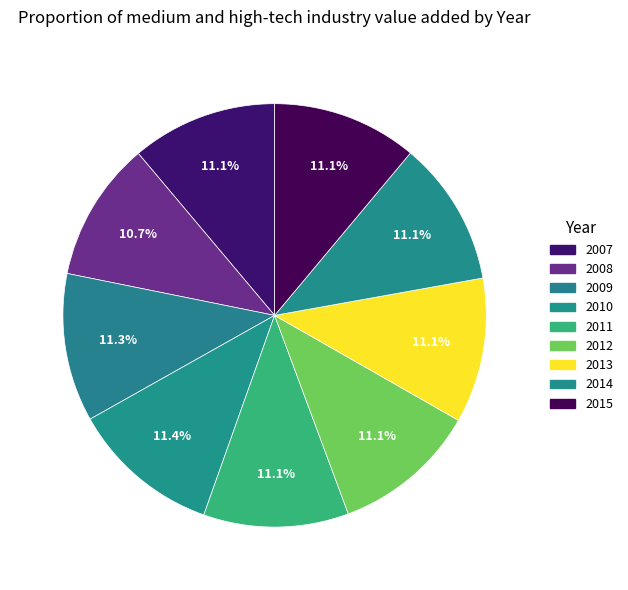

How many segments does this pie chart have?

9